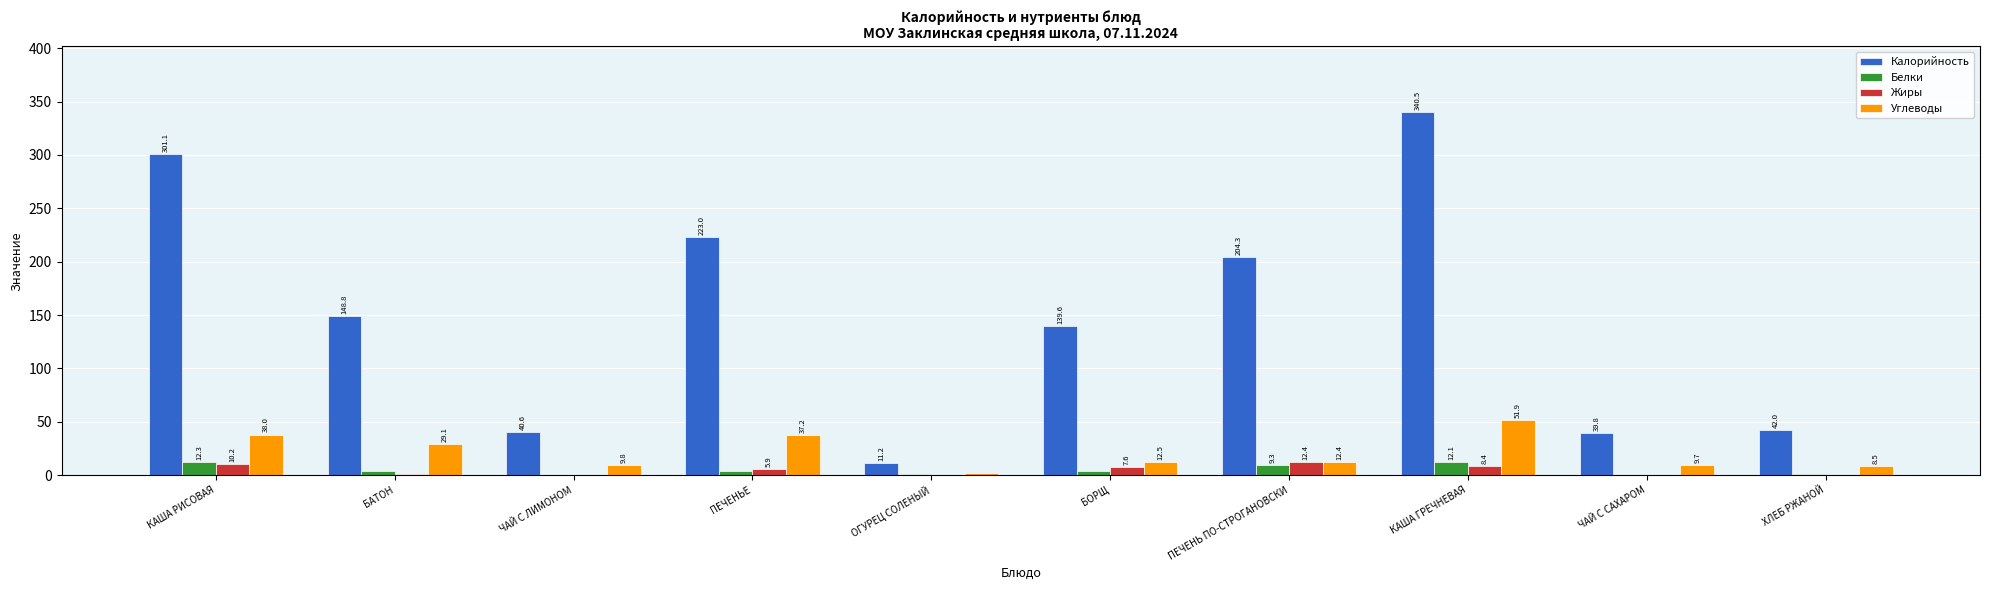

Reading left to right, list all the values displayed in this chart.

Калорийность: 301.1	148.8	40.6	223.0	11.2	139.6	204.3	340.5	39.8	42.0
Белки: 12.3	3.8	0.1	3.8	0.8	4.3	9.3	12.1	0.0	1.3
Жиры: 10.2	1.5	0.0	5.9	0.1	7.6	12.4	8.4	0.0	0.2
Углеводы: 38.0	29.1	9.8	37.2	1.7	12.5	12.4	51.9	9.7	8.5